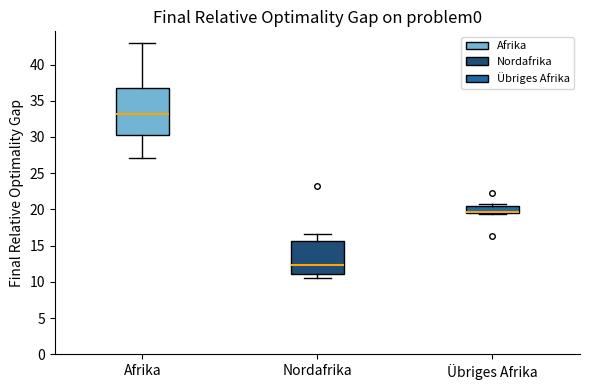

Which box's median line is the highest?

Afrika